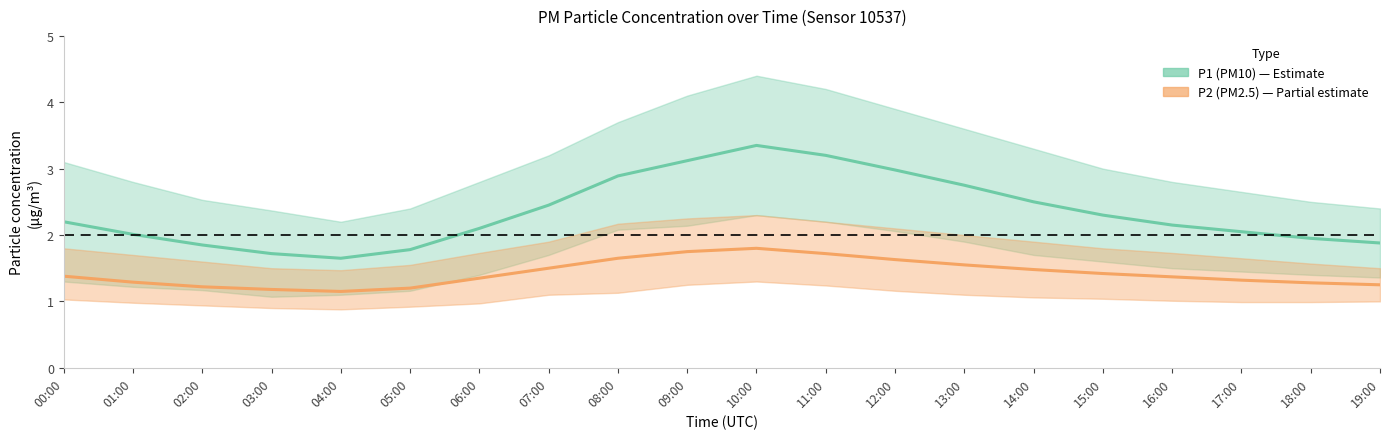

What is the average value of the P2 (PM2.5) series?

1.4